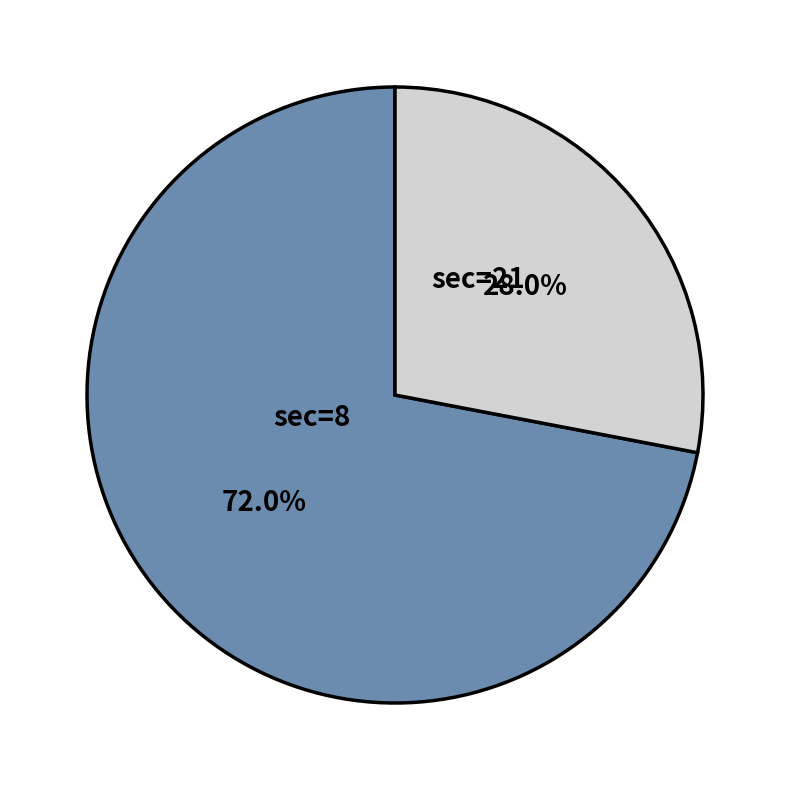

Is there any slice that represents more than half of the pie?

Yes